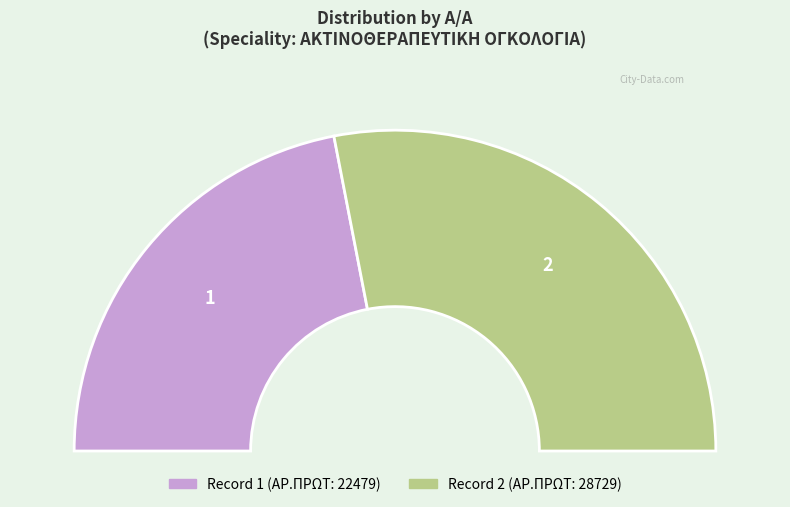

To the nearest percent, what is the difference between the 2 and 1 slice percentages?

12%